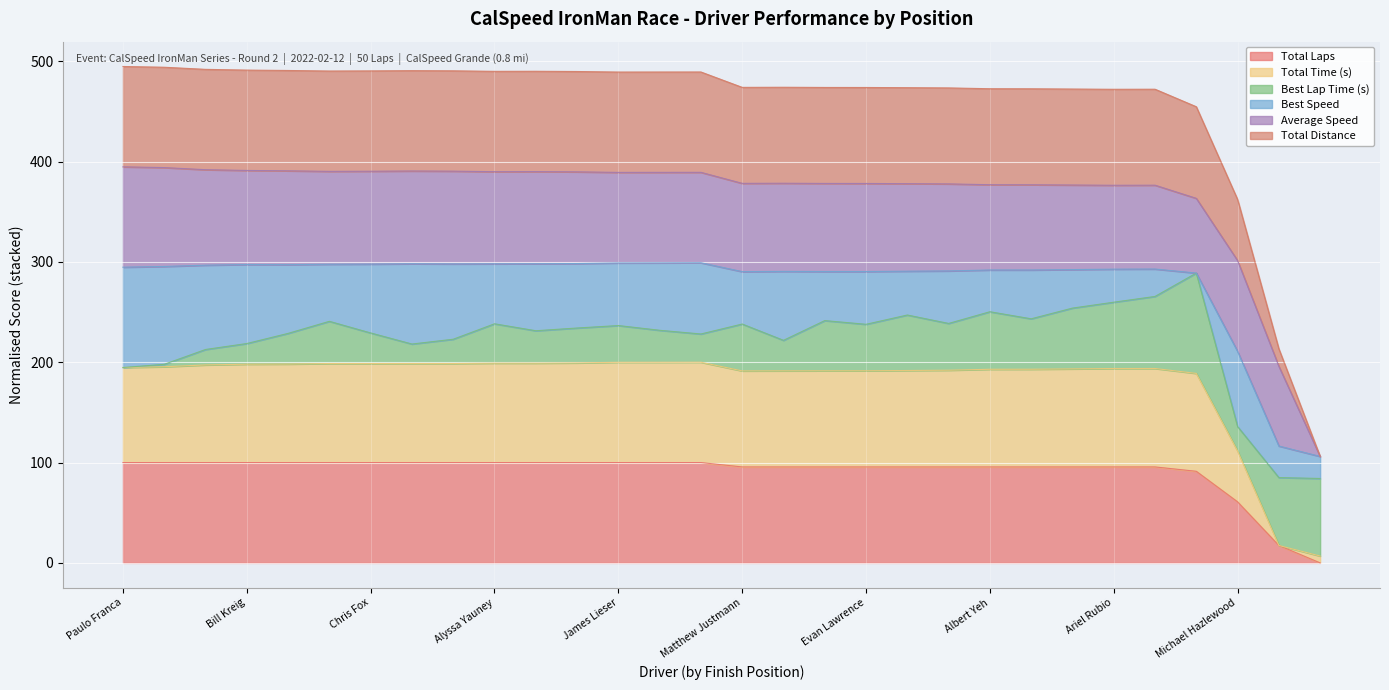

Does the chart display data point markers on the line(s)?

No